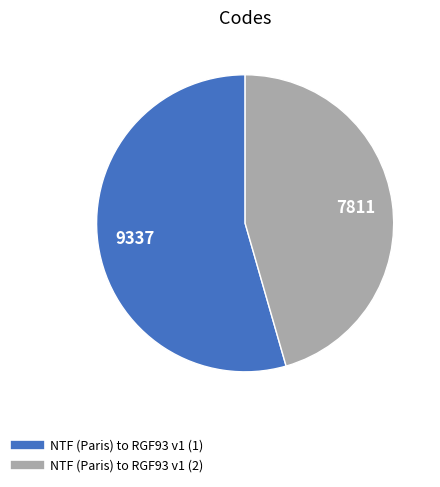

True or false: NTF (Paris) to RGF93 v1 (1) accounts for 47% of the total.

False